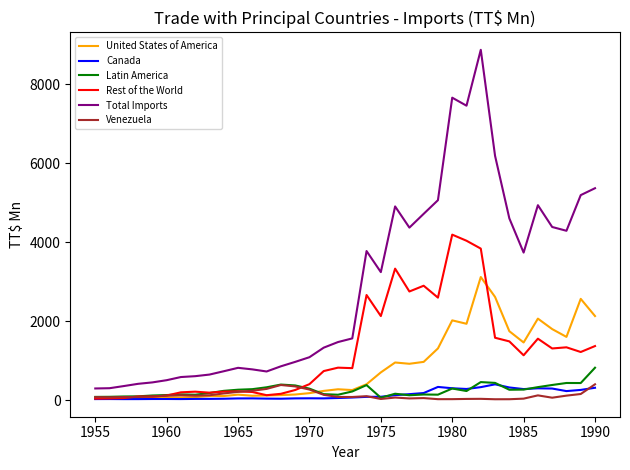

Which series has the largest total across all categories?

Total Imports